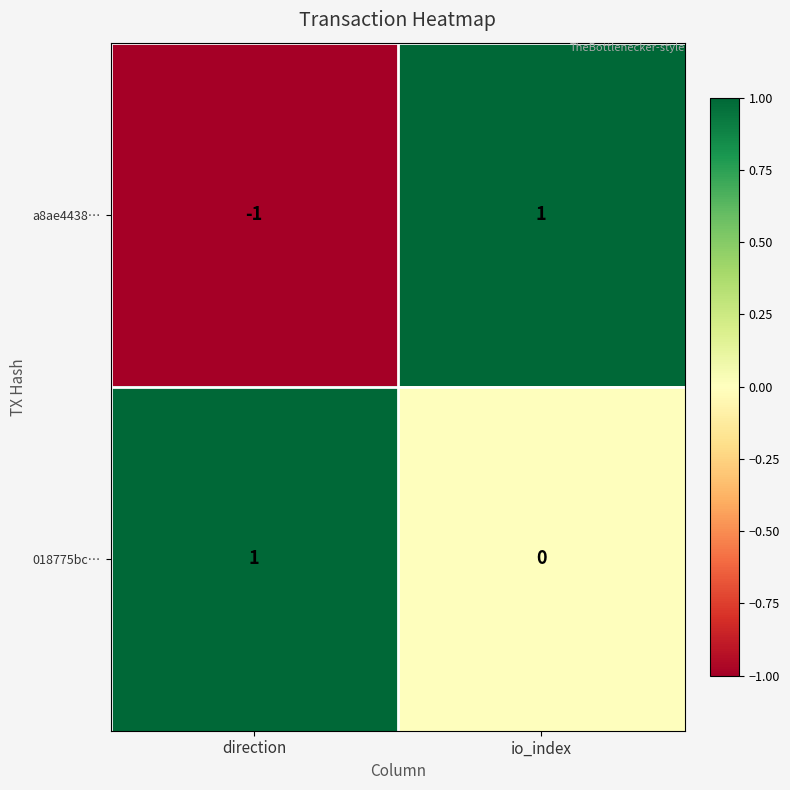

At how many categories does at least one series exceed 0?

2